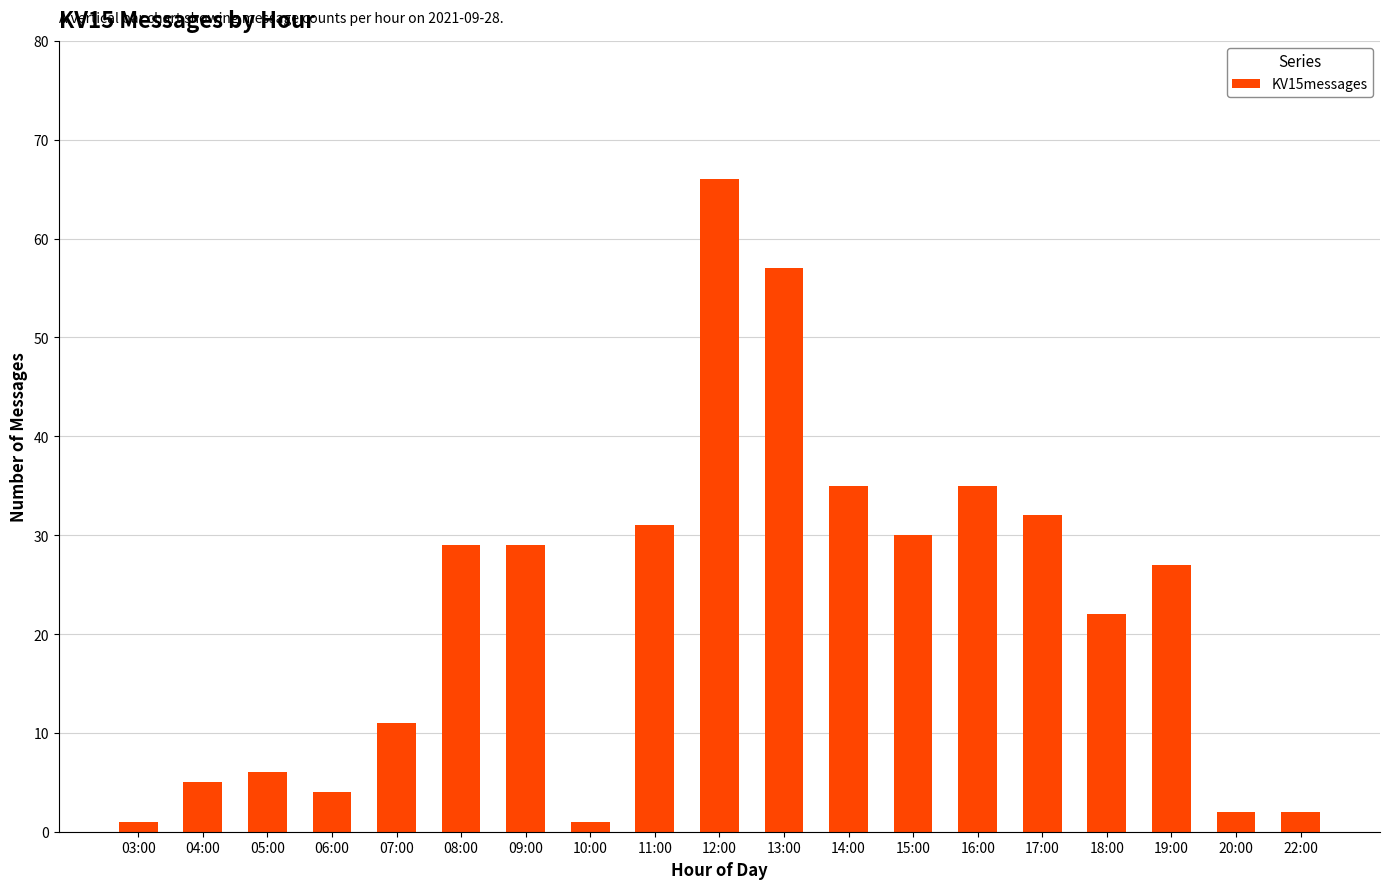

Reading left to right, list all the values displayed in this chart.

1	5	6	4	11	29	29	1	31	66	57	35	30	35	32	22	27	2	2